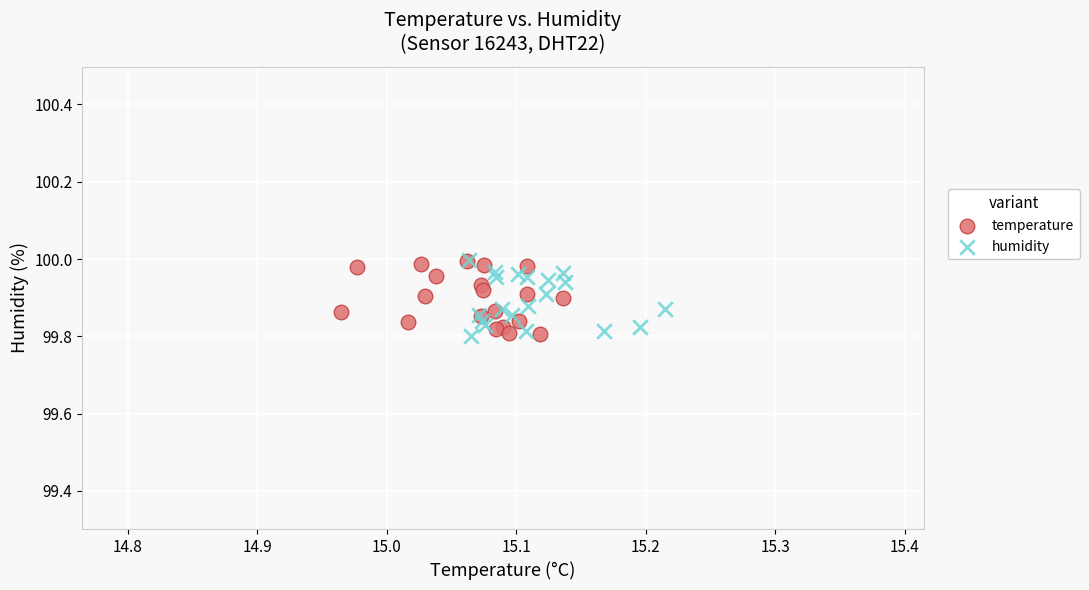

What are all the series names shown in the legend?

temperature, humidity